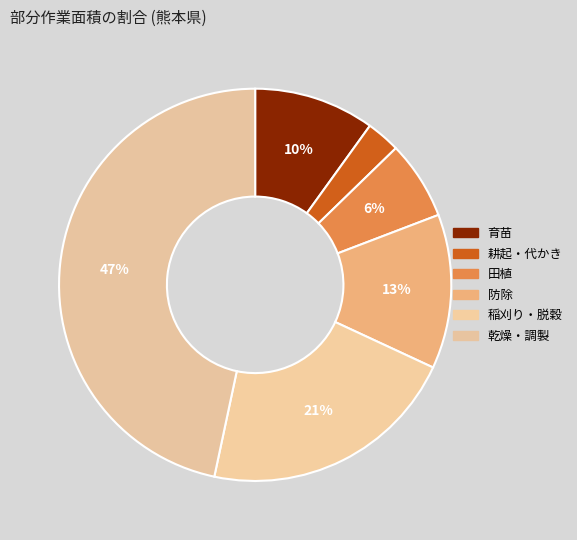

Do 耕起・代かき and 防除 together represent more than half of the pie?

No